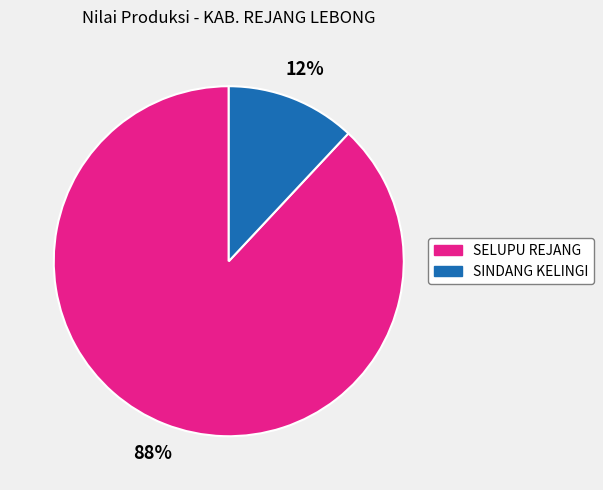

Which has a higher value, SINDANG KELINGI or SELUPU REJANG?

SELUPU REJANG